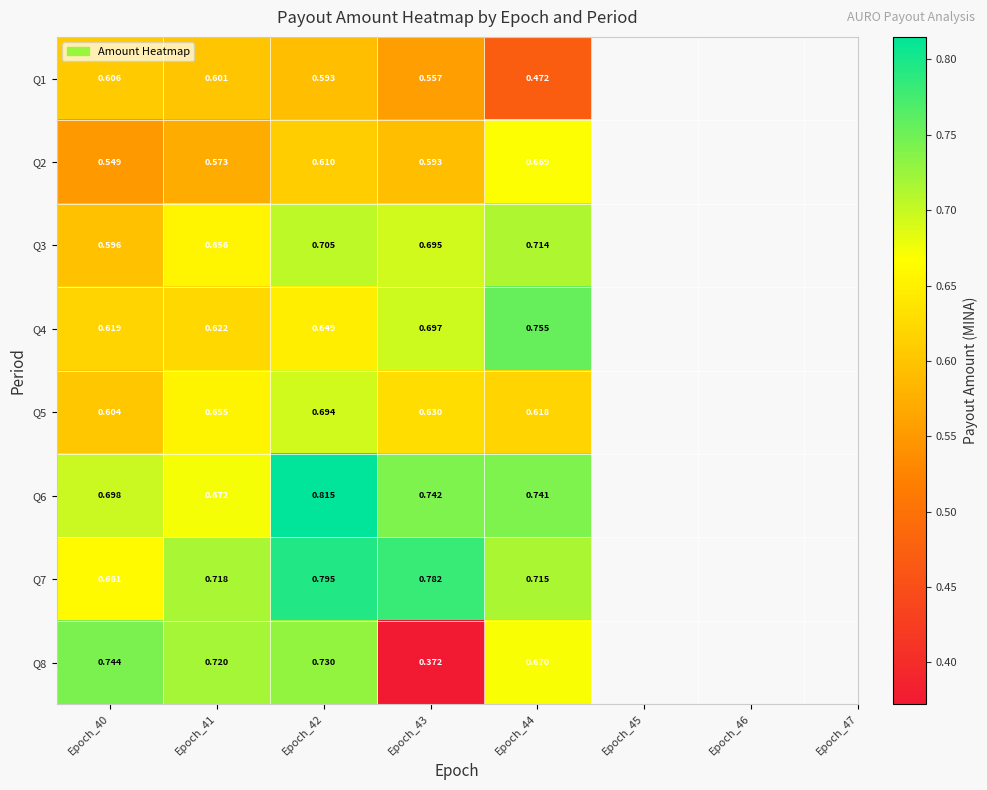

List the series in order of their peak value, highest first.

Q6, Q7, Q4, Q8, Q3, Q5, Q2, Q1